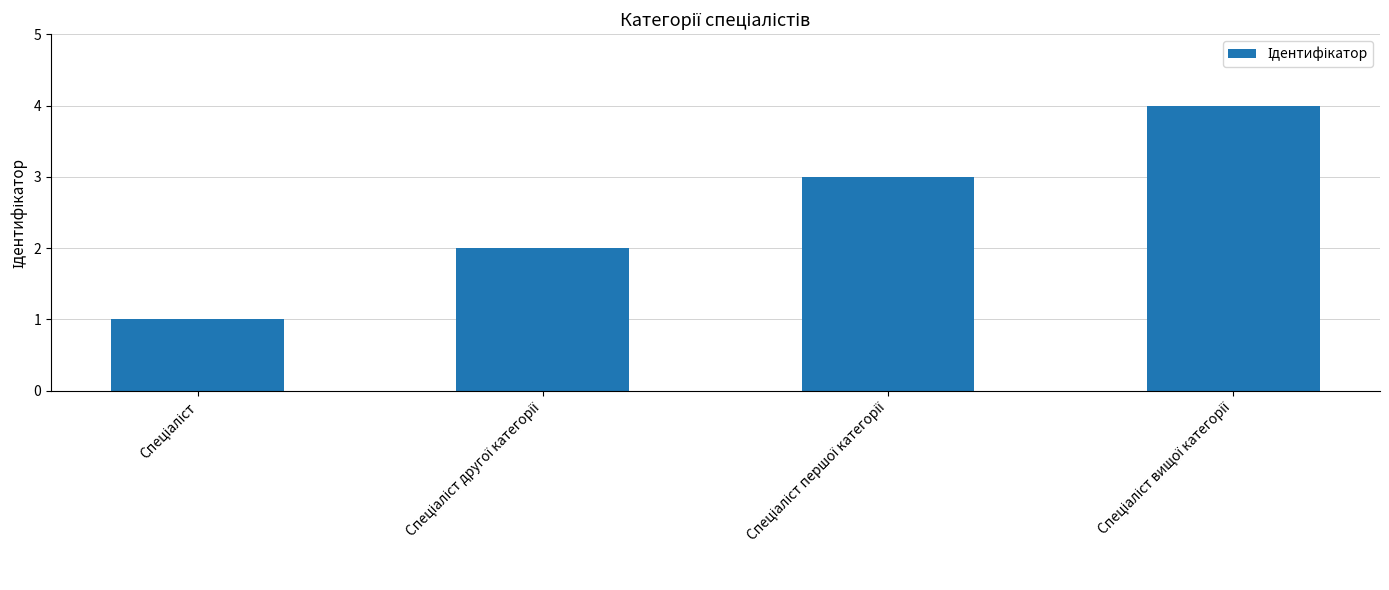

What is the sum of all values?

10